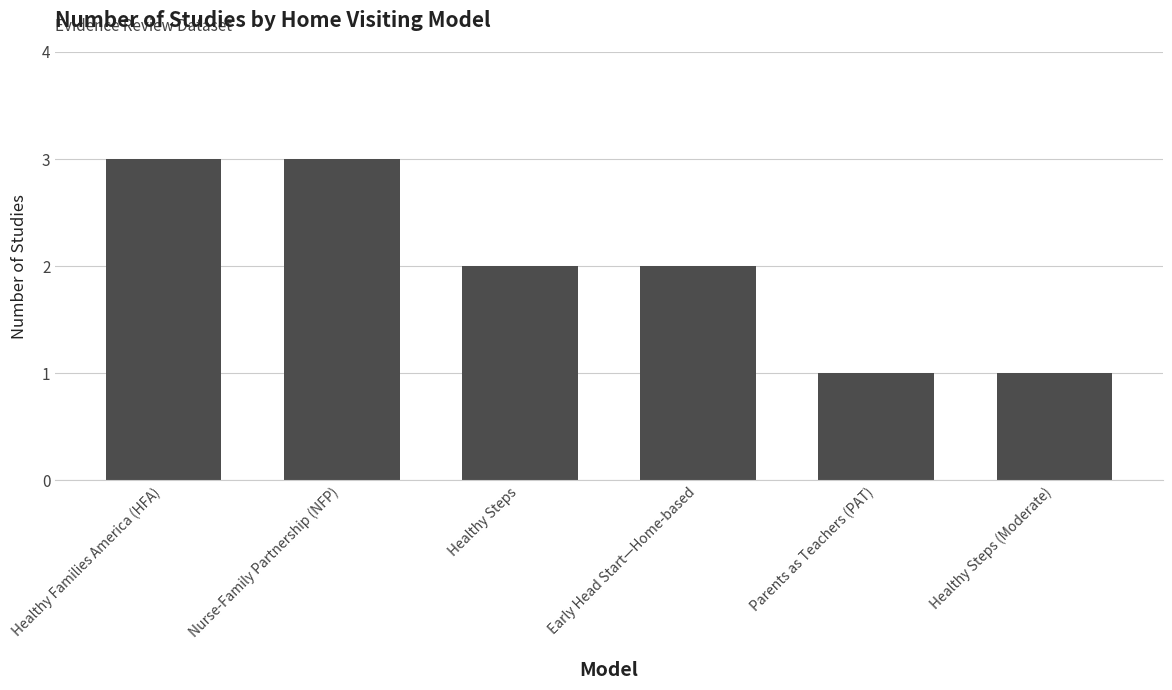

What position from the right is Healthy Steps (Moderate)?

1